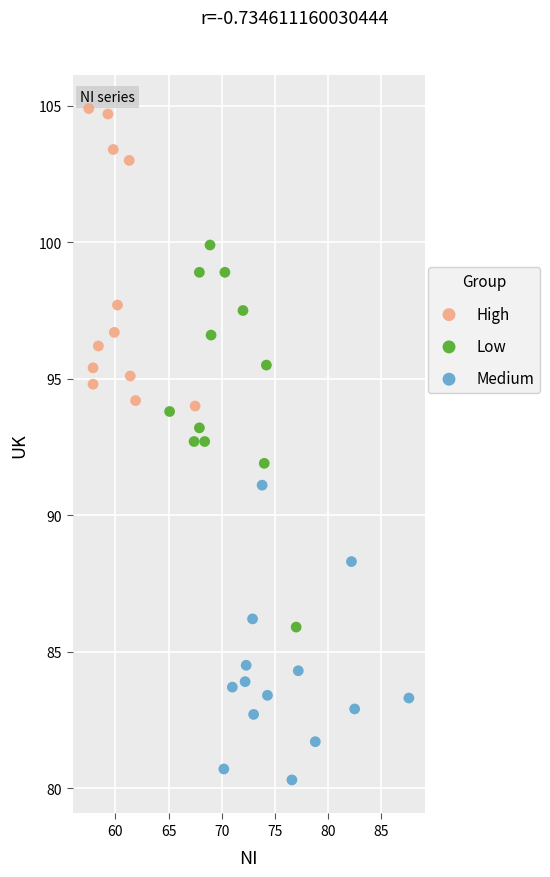

Which series has the largest Y range (max minus min)?

Low